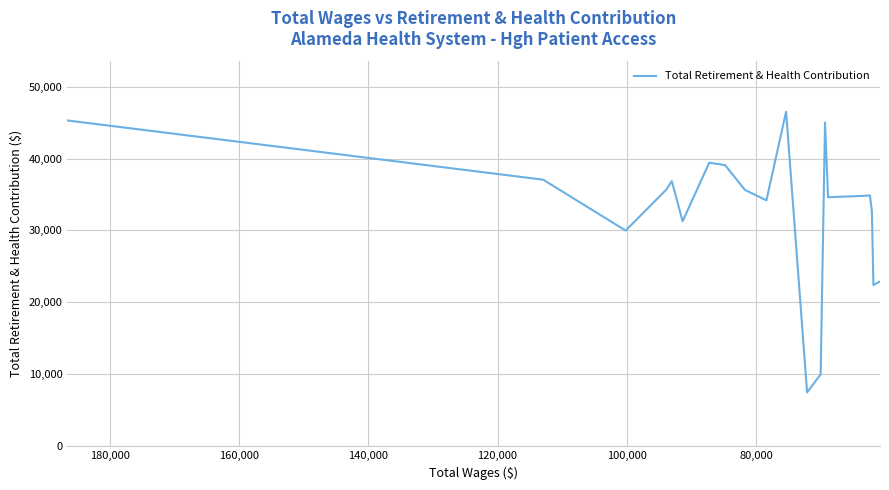

Reading left to right, transcribe all the data shown in this chart.

45291	37057	29986	35709	36867	31277	39421	39071	35637	34184	46512	7490	9997	44991	34622	34803	34874	32644	22415	22904